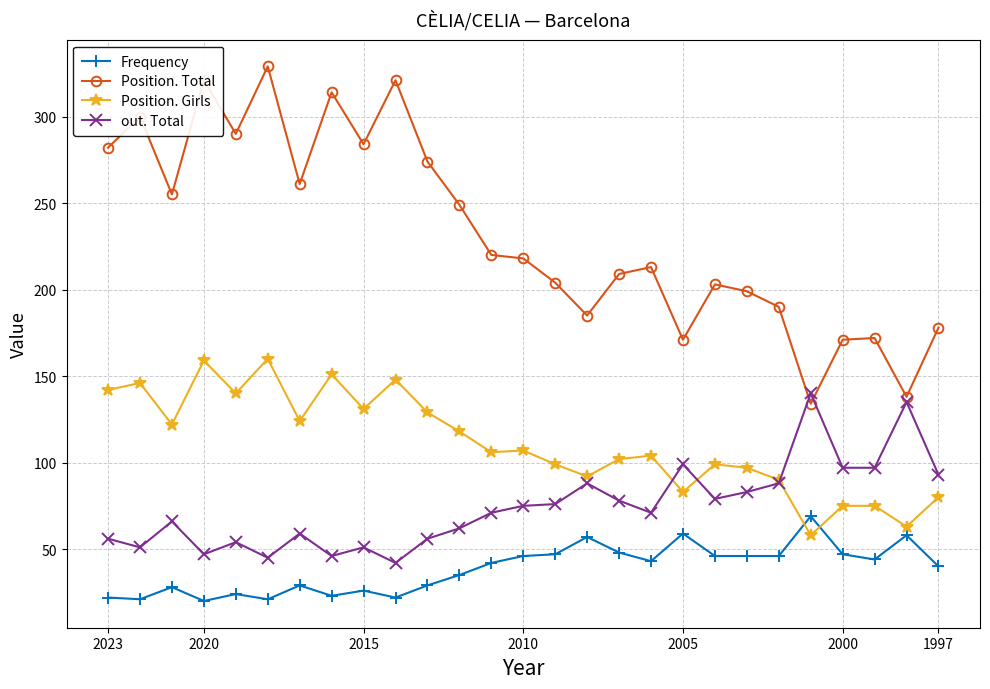

What value does the Frequency series have at 2000?

47